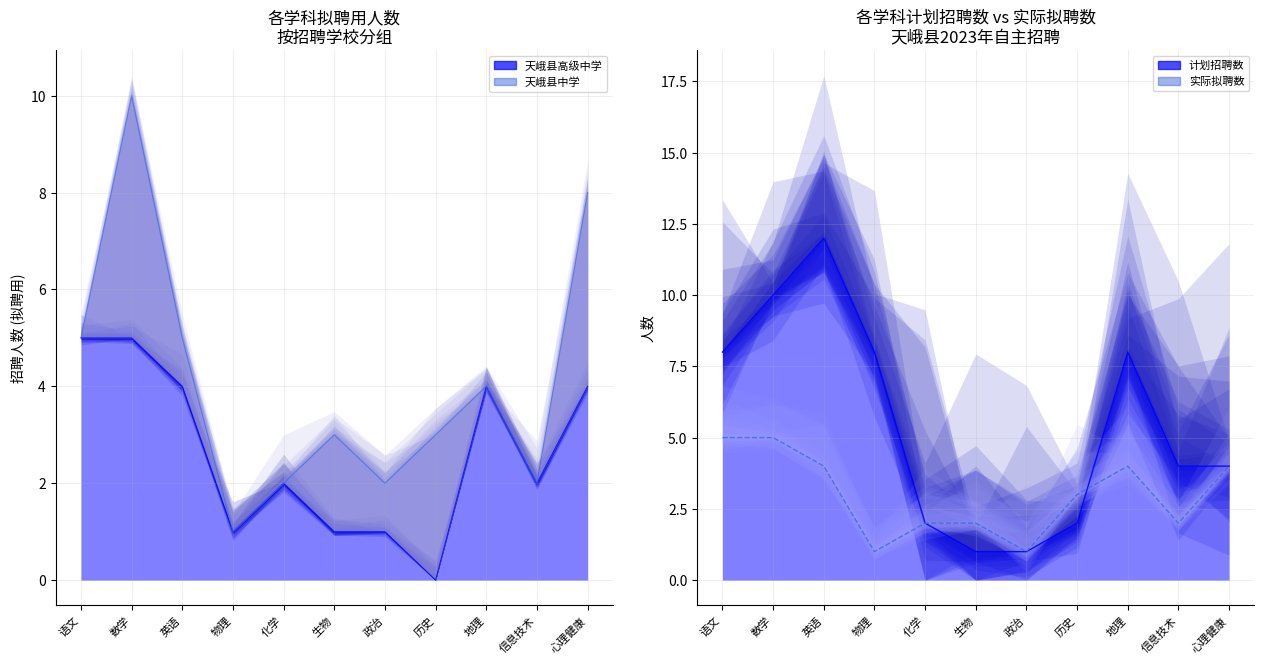

True or false: 天峨县中学 and 实际拟聘数 cross at least once.

False